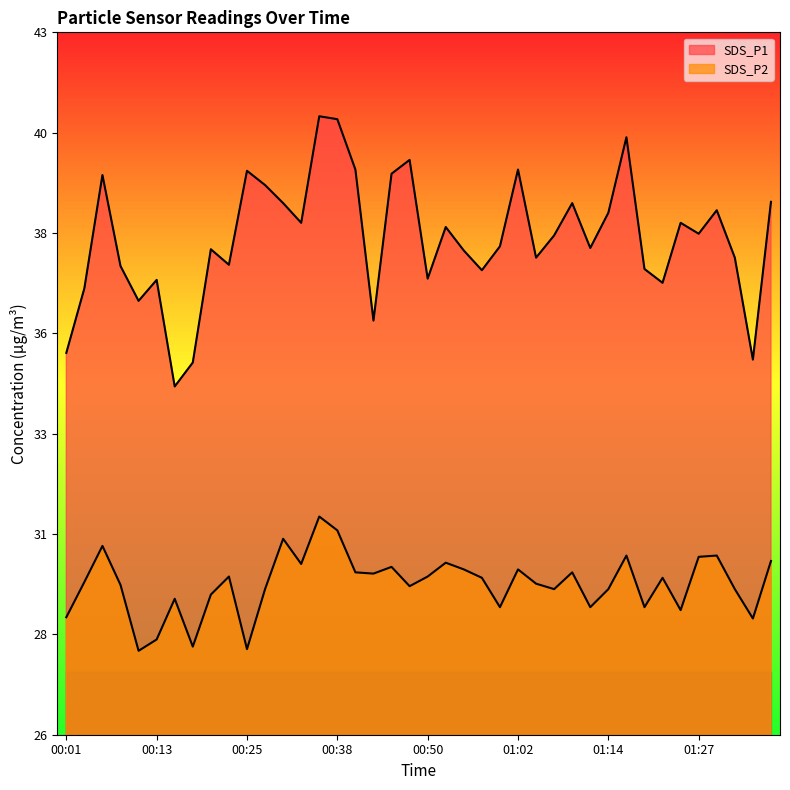

Reading left to right, transcribe all the data shown in this chart.

SDS_P1: 00:01=35.1	00:04=36.7	00:06=39.4	00:08=37.2	00:11=36.4	00:13=36.9	00:16=34.3	00:18=34.9	00:21=37.6	00:23=37.2	00:25=39.5	00:28=39.1	00:30=38.7	00:33=38.2	00:35=40.8	00:38=40.7	00:40=39.5	00:42=35.9	00:45=39.4	00:47=39.7	00:50=36.9	00:52=38.1	00:55=37.6	00:57=37.1	00:59=37.7	01:02=39.5	01:04=37.4	01:07=37.9	01:09=38.7	01:12=37.6	01:14=38.5	01:17=40.3	01:19=37.1	01:22=36.8	01:24=38.2	01:27=38.0	01:29=38.5	01:32=37.4	01:34=35.0	01:37=38.7
SDS_P2: 00:01=28.8	00:04=29.7	00:06=30.5	00:08=29.6	00:11=28.0	00:13=28.3	00:16=29.3	00:18=28.1	00:21=29.4	00:23=29.8	00:25=28.1	00:28=29.5	00:30=30.7	00:33=30.1	00:35=31.2	00:38=30.9	00:40=29.9	00:42=29.9	00:45=30.0	00:47=29.6	00:50=29.8	00:52=30.1	00:55=30.0	00:57=29.8	00:59=29.1	01:02=30.0	01:04=29.6	01:07=29.5	01:09=29.9	01:12=29.1	01:14=29.5	01:17=30.3	01:19=29.1	01:22=29.8	01:24=29.0	01:27=30.3	01:29=30.3	01:32=29.5	01:34=28.8	01:37=30.2